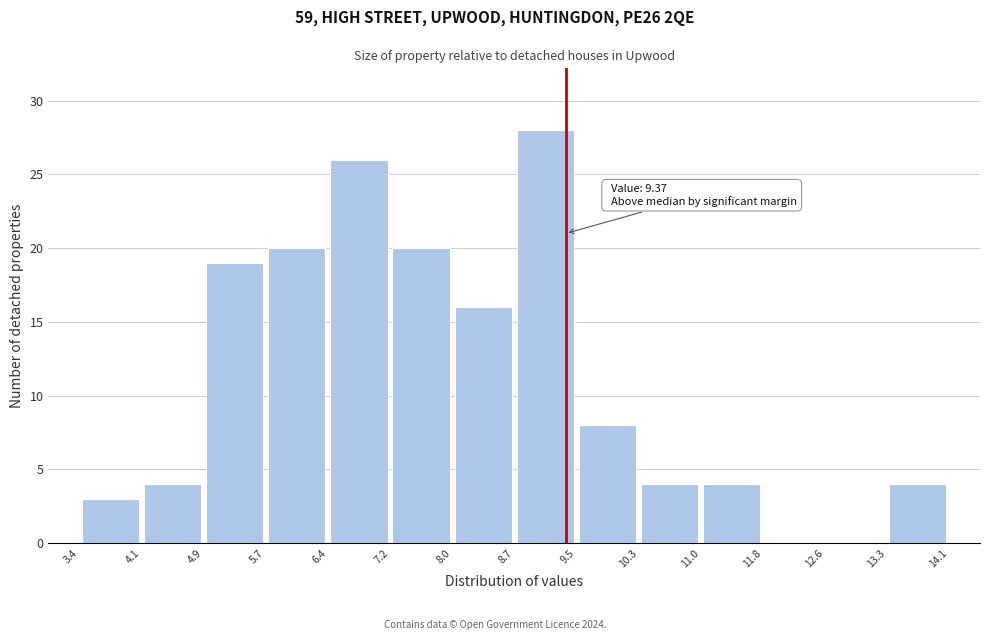

Which range on the x-axis has the tallest bar?

8.7 to 9.5